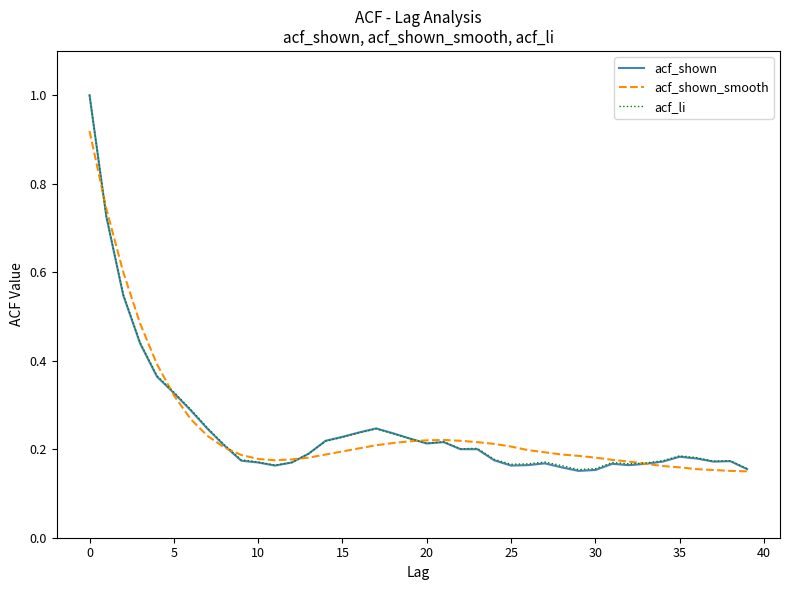

Which series has the largest range (max minus min)?

acf_shown